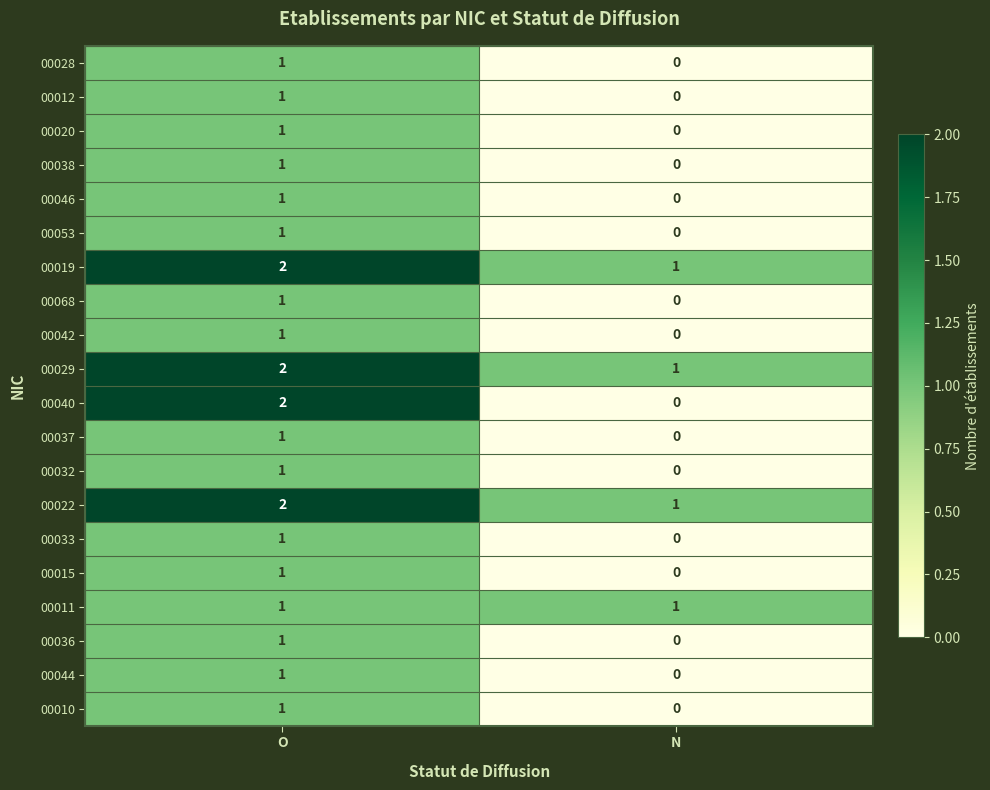

How many positive values does the 00068 series have?

1